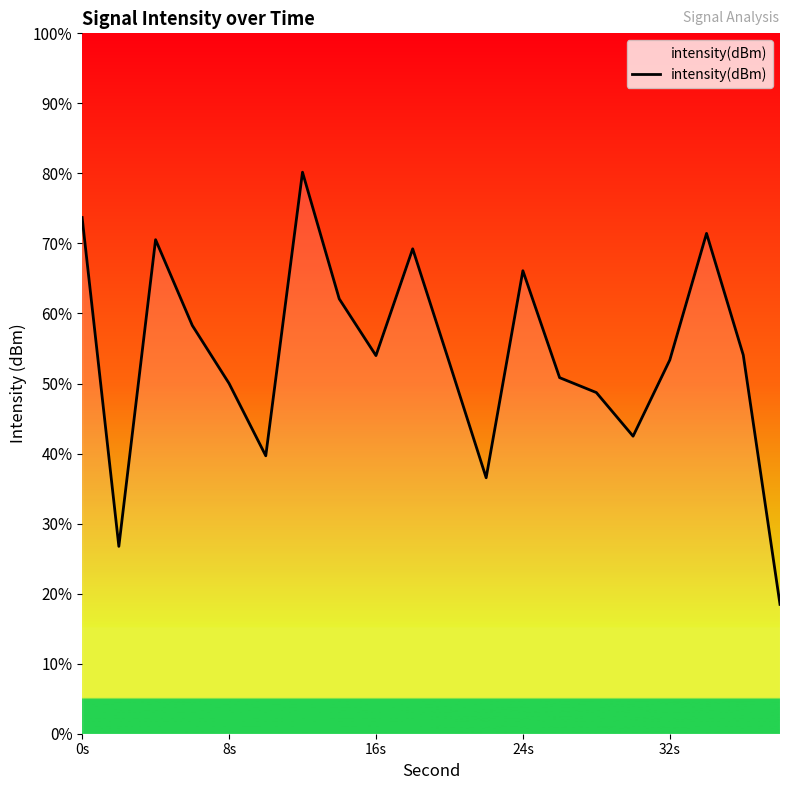

How many lines are shown in the chart?

1